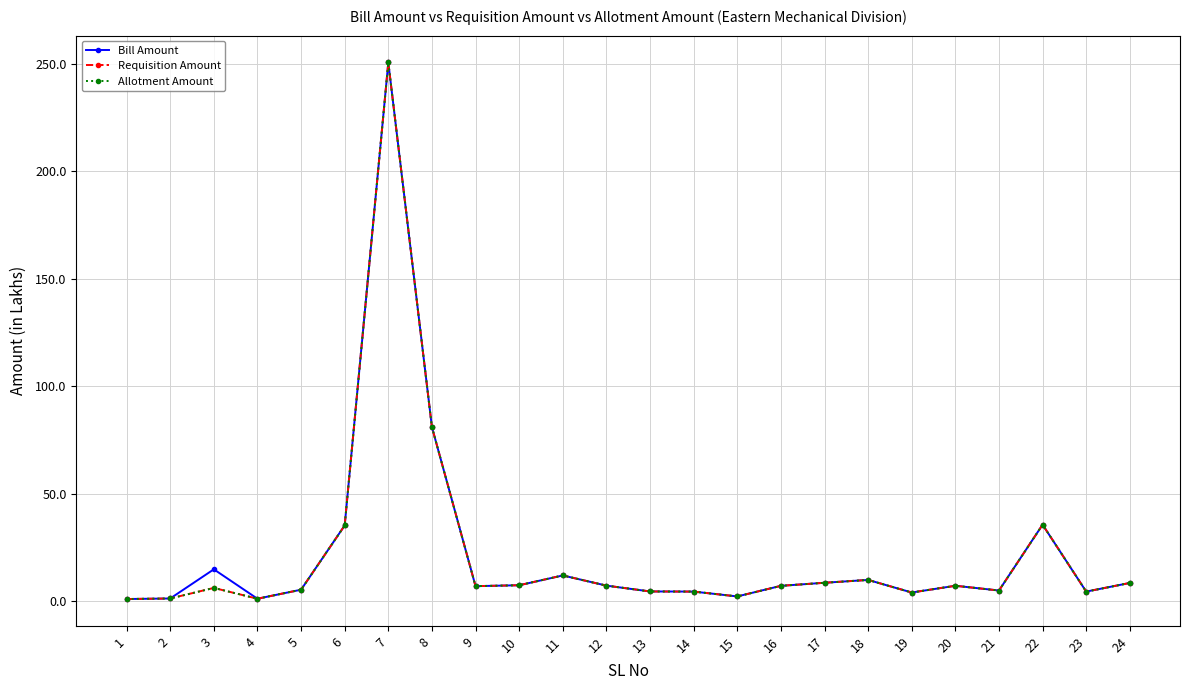

Is it true that Bill Amount equals 8.2 at 5?

False